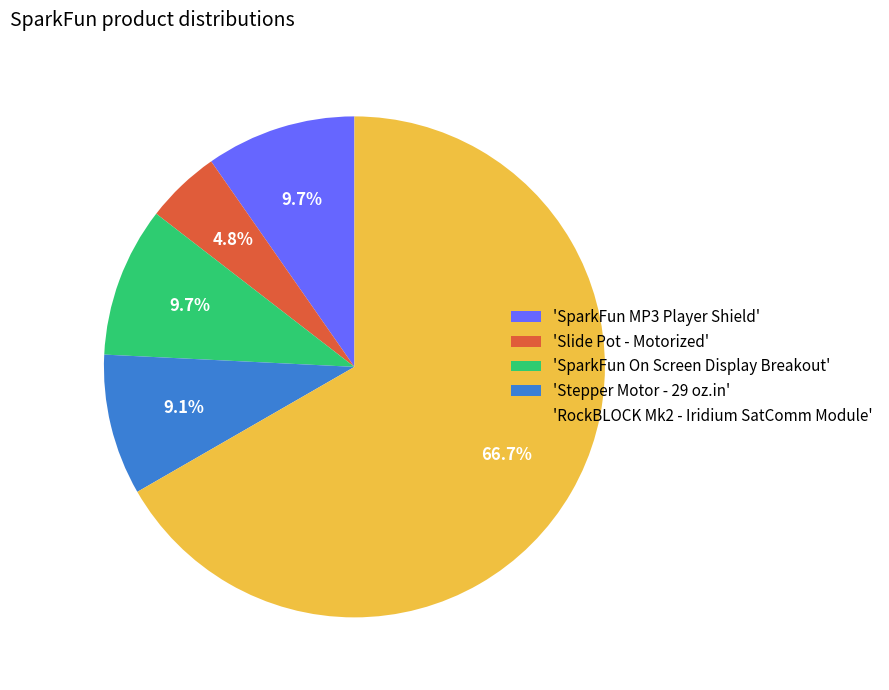

How many slices are in this pie chart?

5